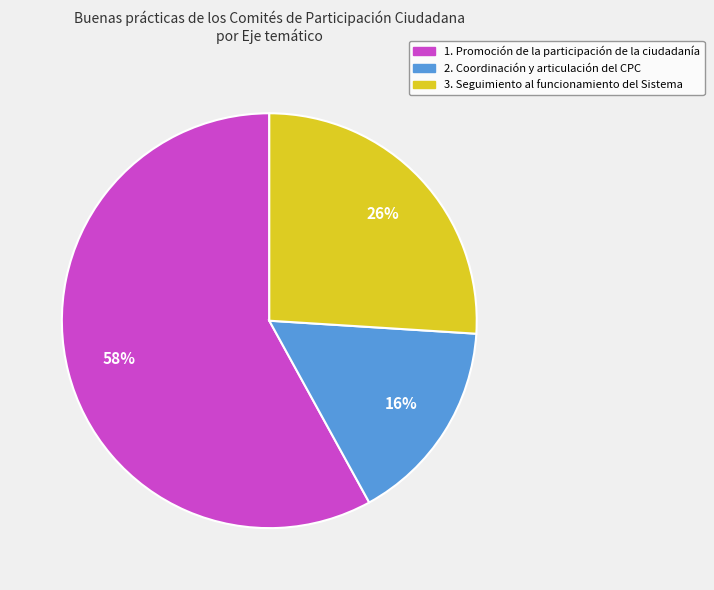

To the nearest percent, what is the difference between the 2. Coordinación y articulación del CPC and 1. Promoción de la participación de la ciudadanía slice percentages?

42%